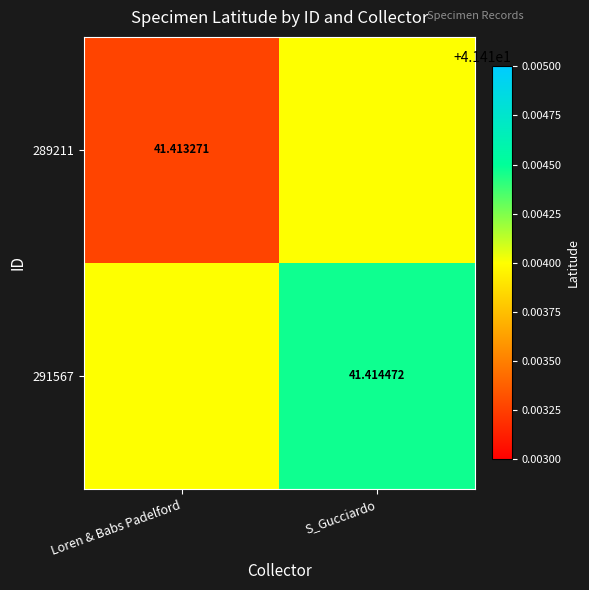

What is the total value across all series at S_Gucciardo?

82.8